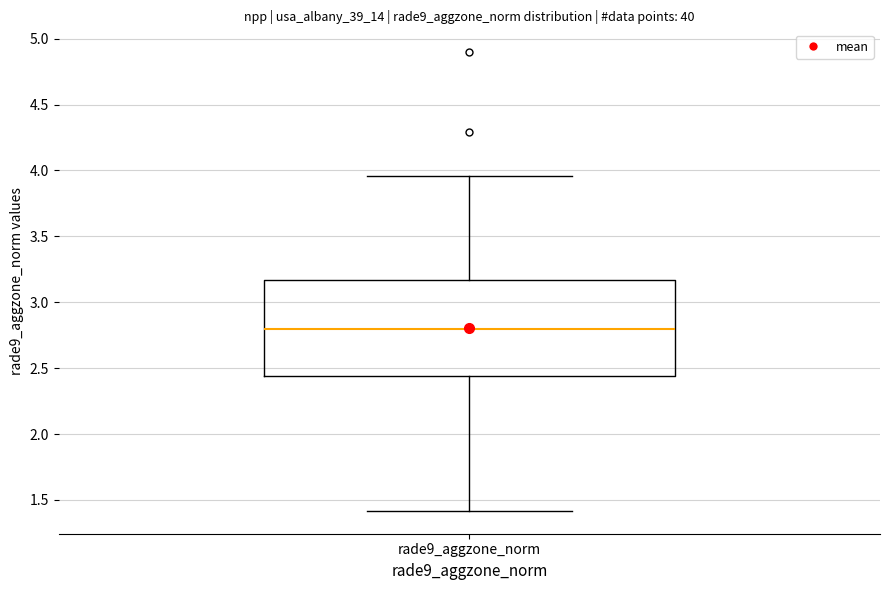

Transcribe this box plot: give where the median line is, the range the box spans, and where the two whiskers end, as read against the y-axis. The values are not printed on the chart, so give them approximately, as read against the axis.

median 2.80, box 2.45 to 3.15, whiskers 1.40 to 3.95